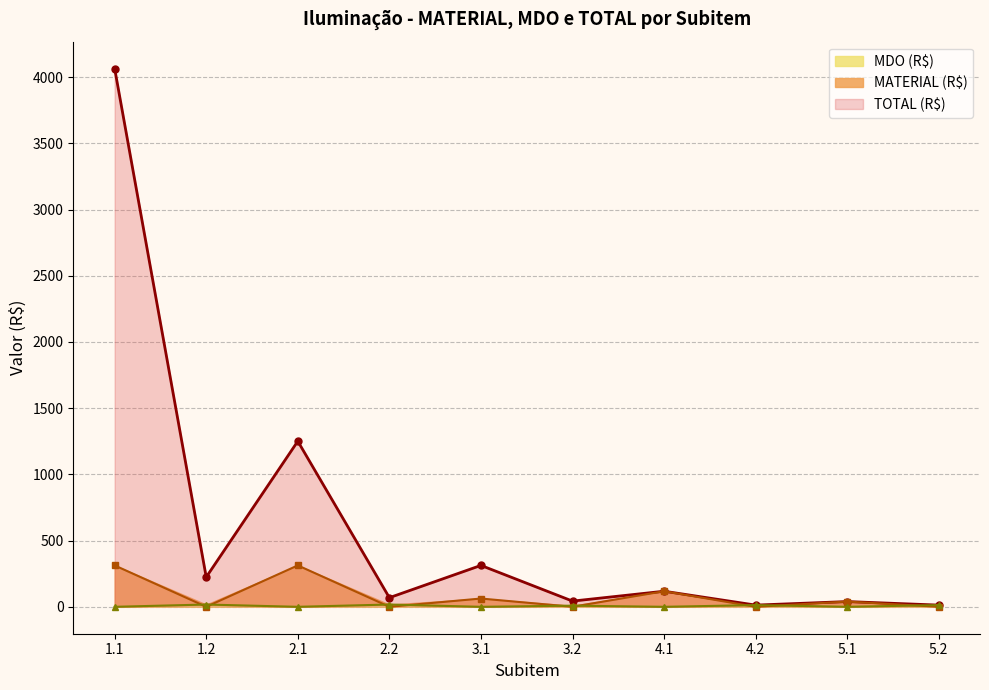

True or false: MDO (R$) and MATERIAL (R$) cross at least once.

True